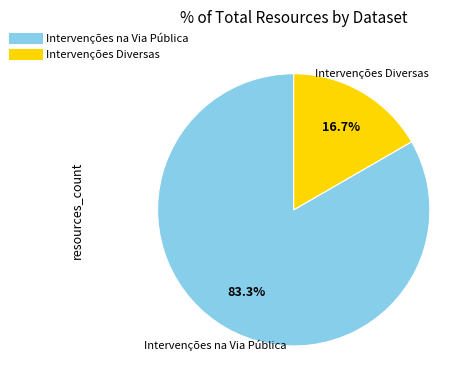

How much of the chart is everything except Intervenções na Via Pública?

16.7%